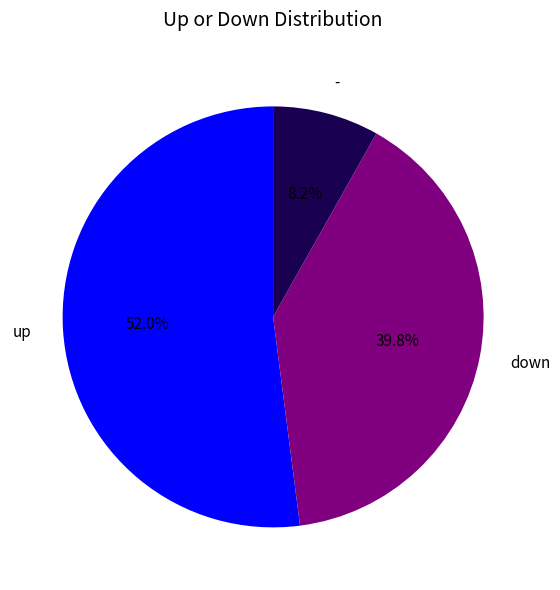

To the nearest percent, what percentage of the pie is down?

40%